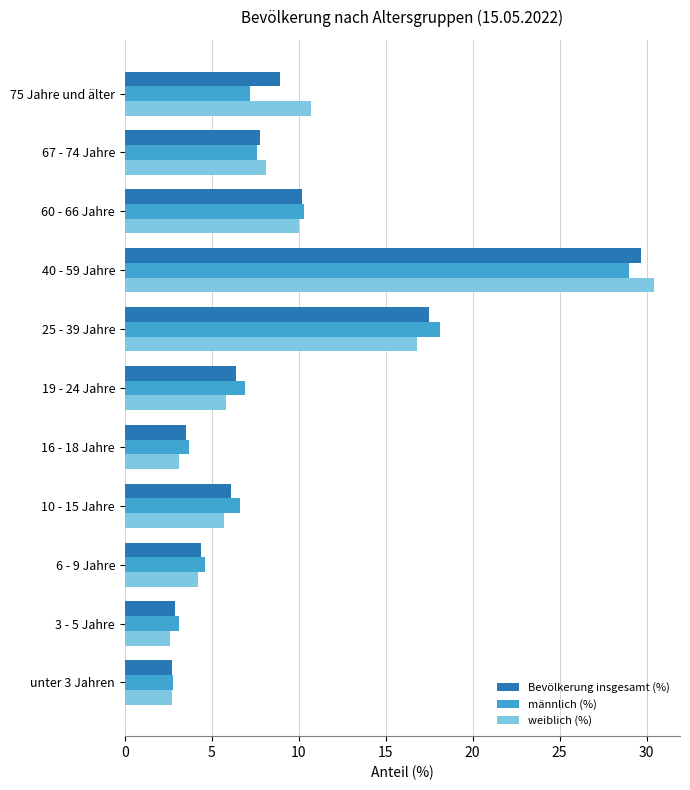

What is the difference between the Bevölkerung insgesamt (%) values at 16 - 18 Jahre and 6 - 9 Jahre?

0.9